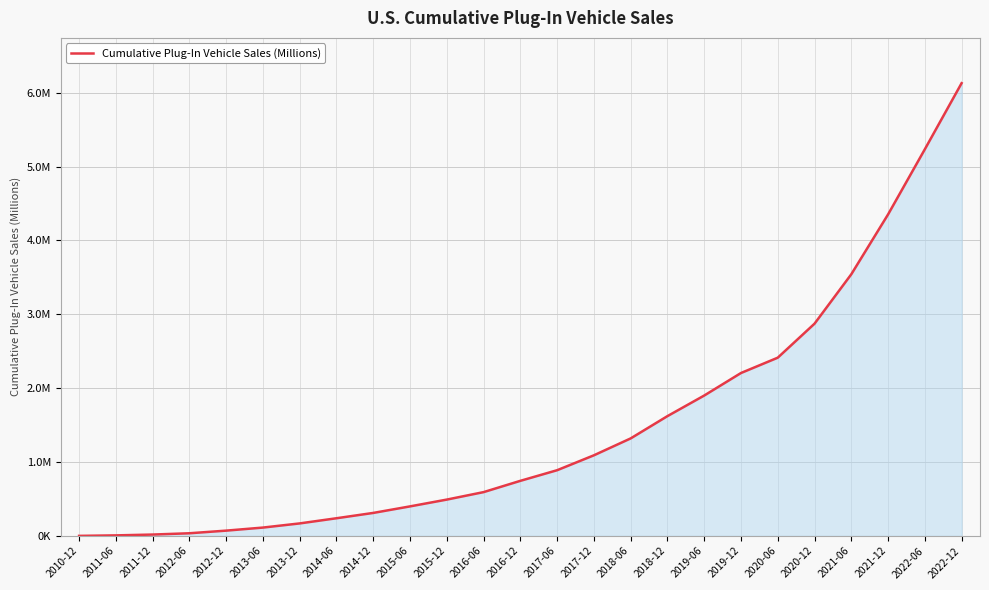

Reading right to left, list all the values displayed in this chart.

6.1	5.2	4.4	3.5	2.9	2.4	2.2	1.9	1.6	1.3	1.1	0.9	0.7	0.6	0.5	0.4	0.3	0.2	0.2	0.1	0.1	0.0	0.0	0.0	0.0